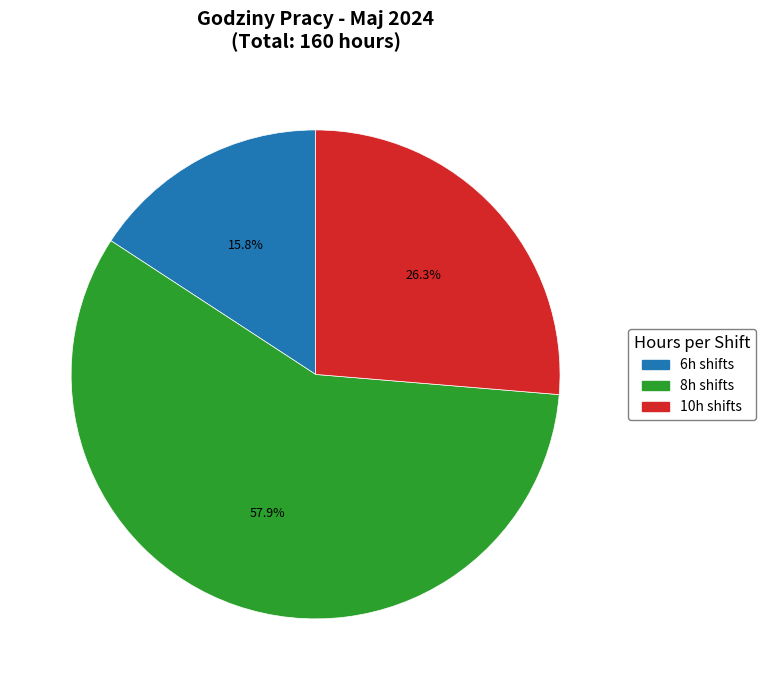

Is there any slice that represents more than half of the pie?

Yes